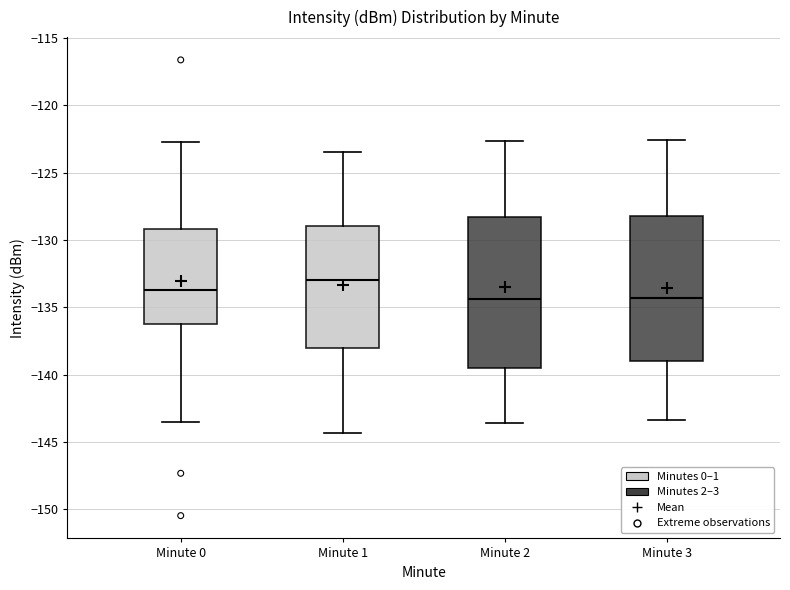

Reading left to right, transcribe this box plot: for each box, give where its median line is, the range the box spans, and where its two whiskers end, as read against the y-axis. The values are not printed on the chart, so give them approximately, as read against the axis.

Minute 0: median -133.5, box -136.0 to -129.0, whiskers -143.5 to -122.5
Minute 1: median -133.0, box -138.0 to -129.0, whiskers -144.5 to -123.5
Minute 2: median -134.5, box -139.5 to -128.5, whiskers -143.5 to -122.5
Minute 3: median -134.5, box -139.0 to -128.0, whiskers -143.5 to -122.5